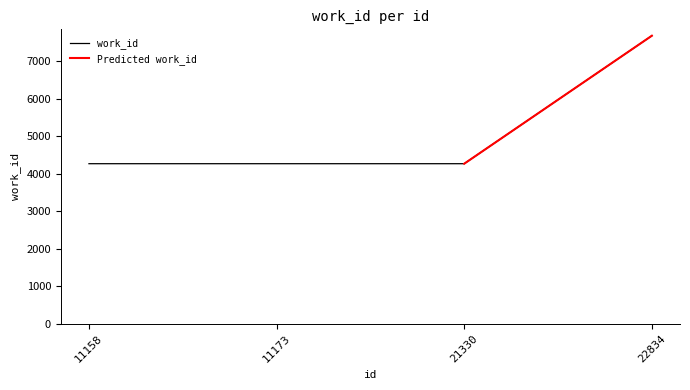

Does the chart display data point markers on the line(s)?

No